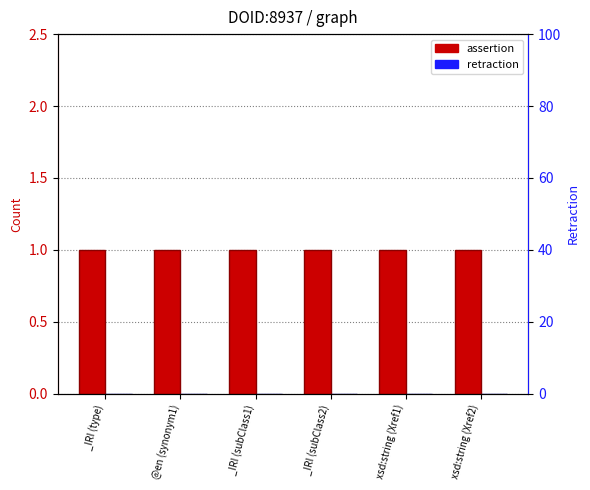

What position from the right is @en (synonym1)?

5